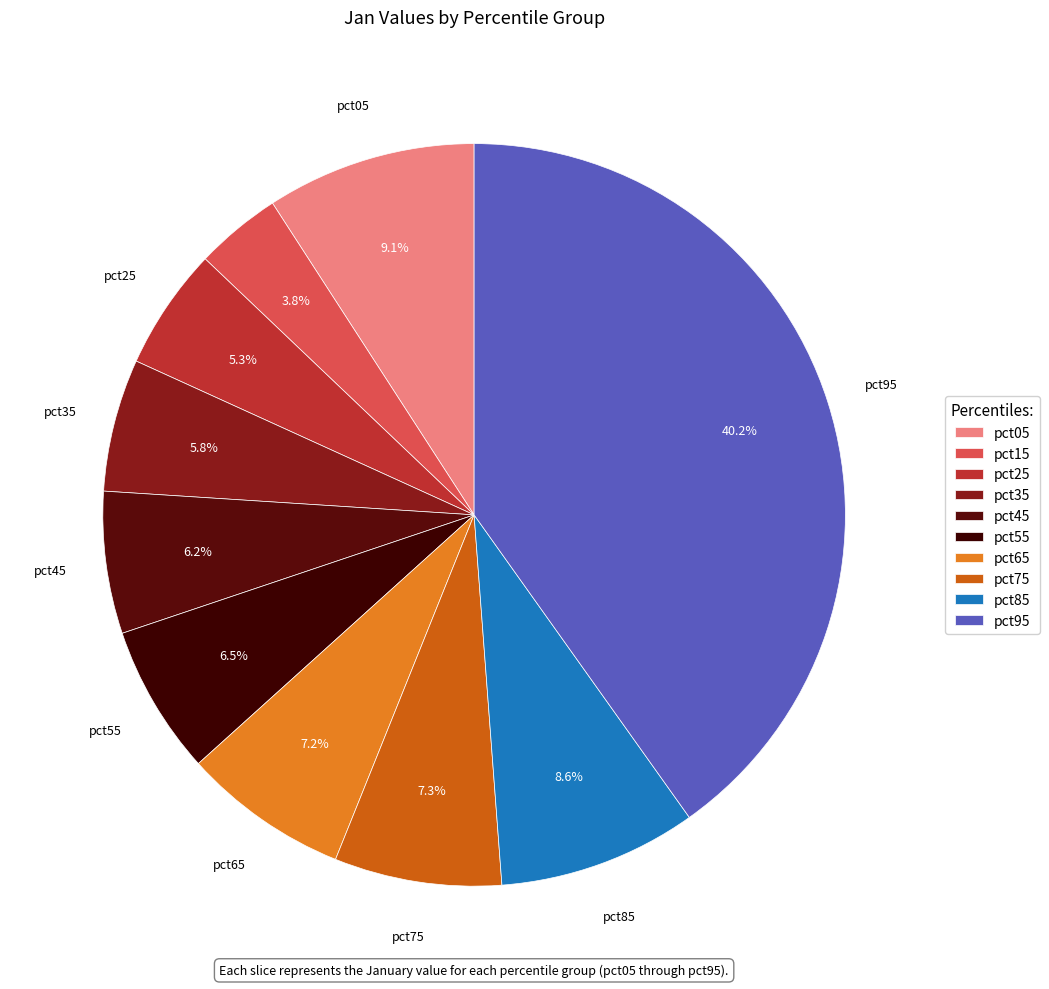

True or false: pct45 accounts for 16% of the total.

False